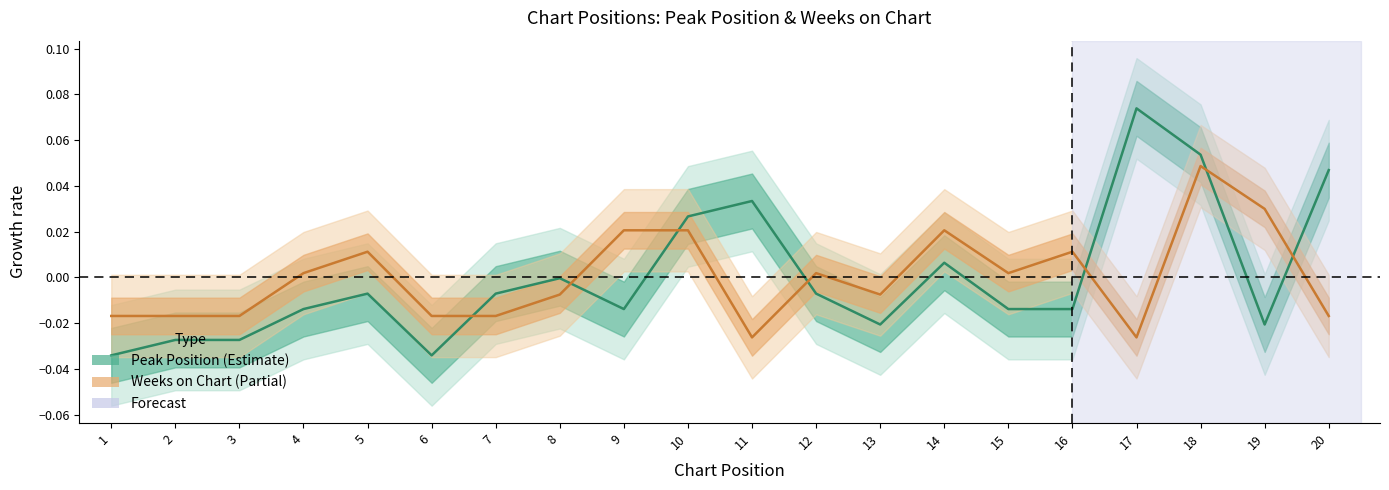

At which category is the sum across all series the highest?

18